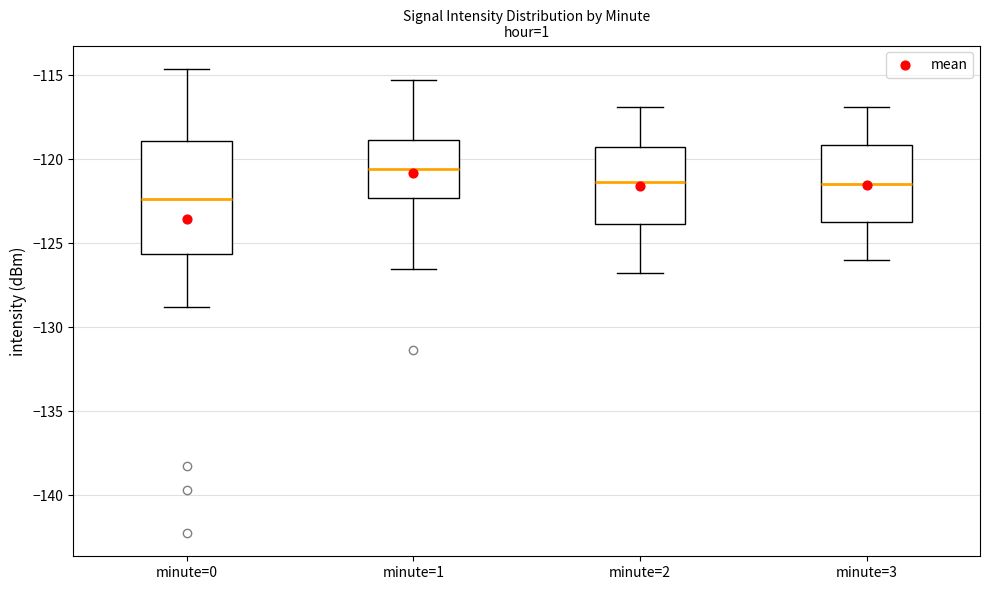

Which box is the tallest, from its lower edge to its upper edge?

minute=0